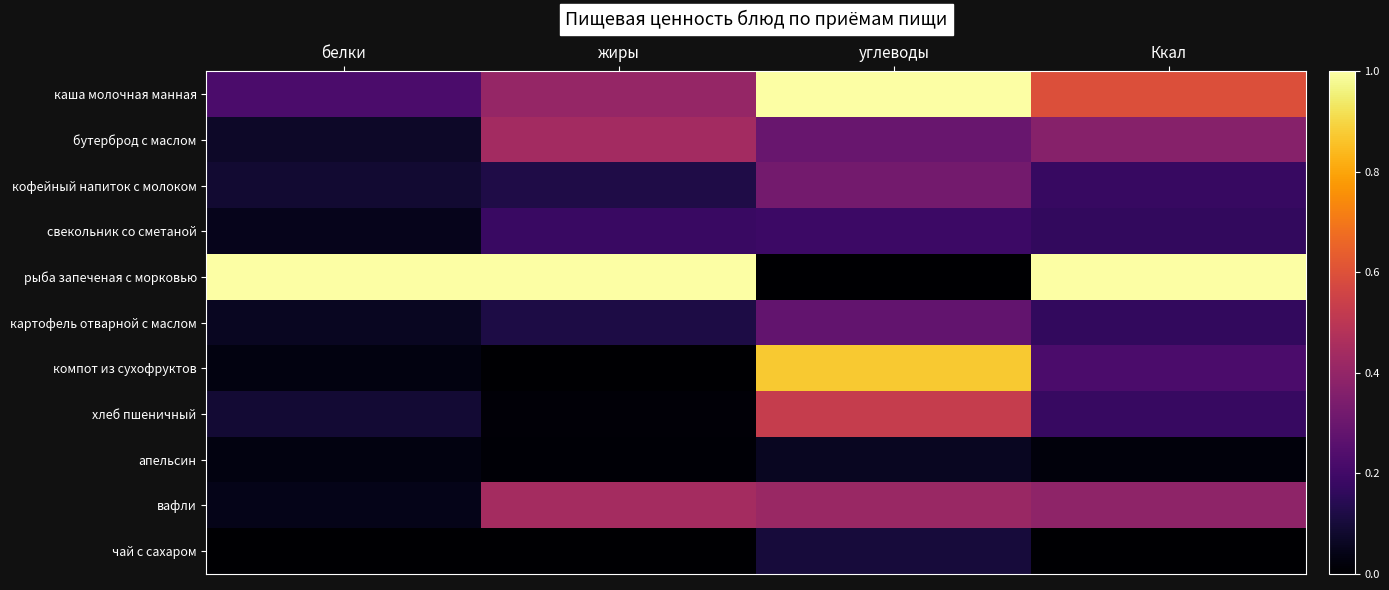

What is the greatest value displayed?

1.0